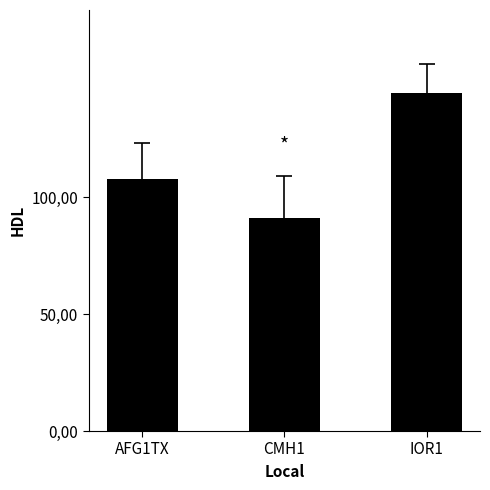

Between IOR1 and CMH1, which is larger?

IOR1